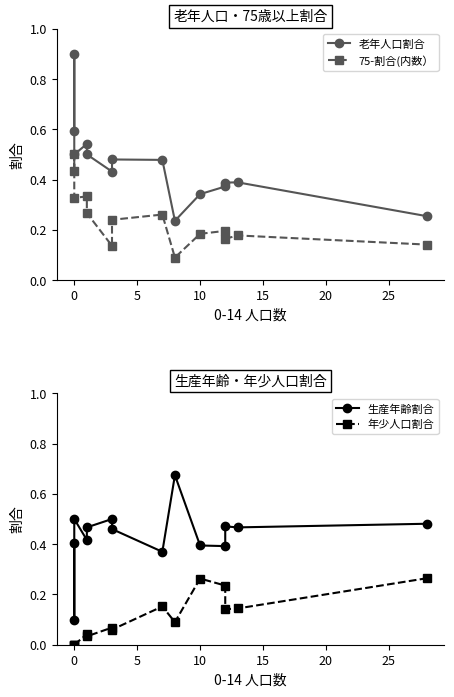

What is the average value of the 年少人口割合 series?

0.1